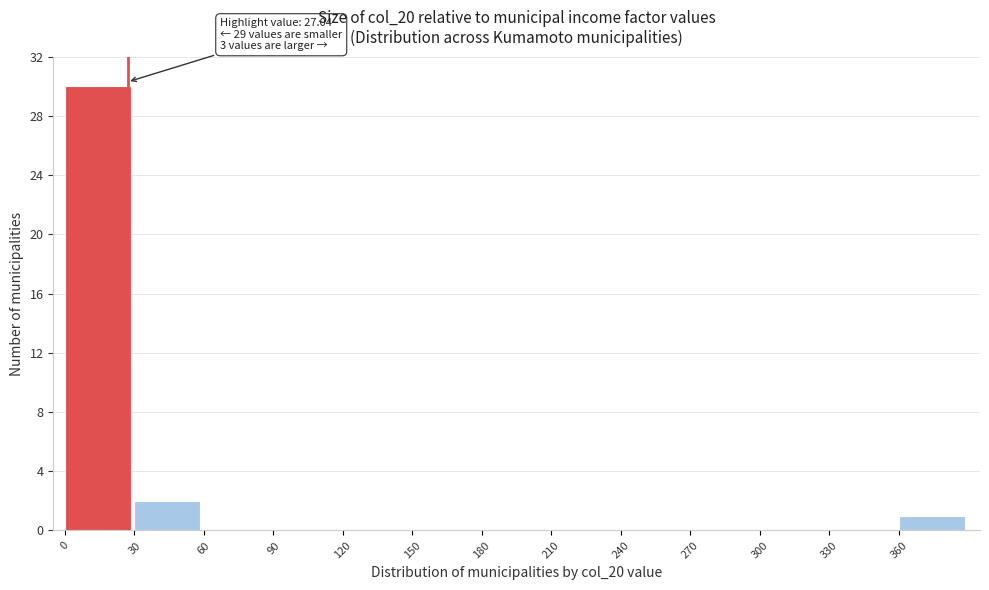

Over which range of the x-axis is the bar tallest?

0 to 30